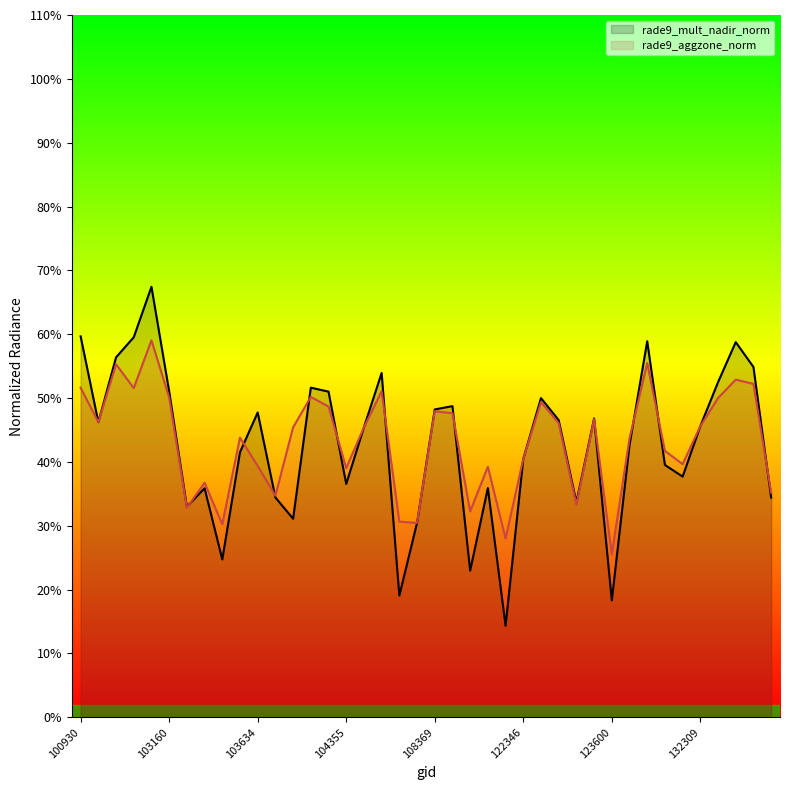

At which category is the sum across all series the highest?

103040